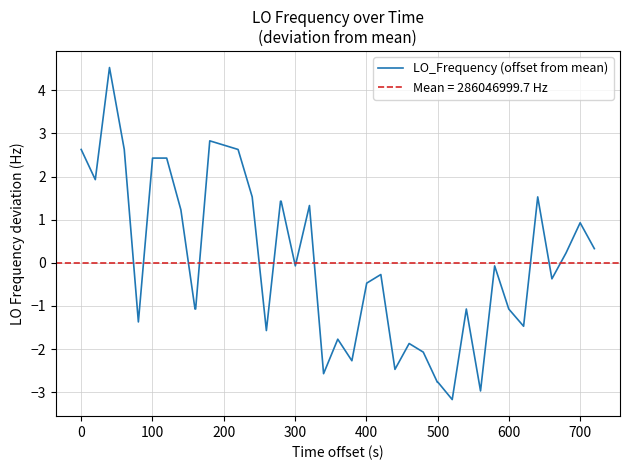

What is the minimum value for LO_Frequency (offset from mean)?

-3.2